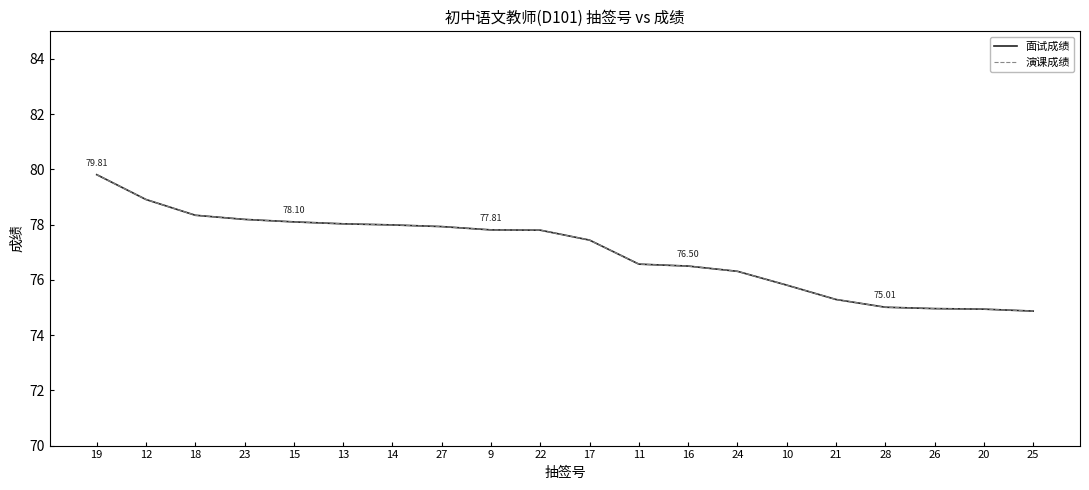

The 面试成绩 series shows 76.5 at 16. True or false?

True